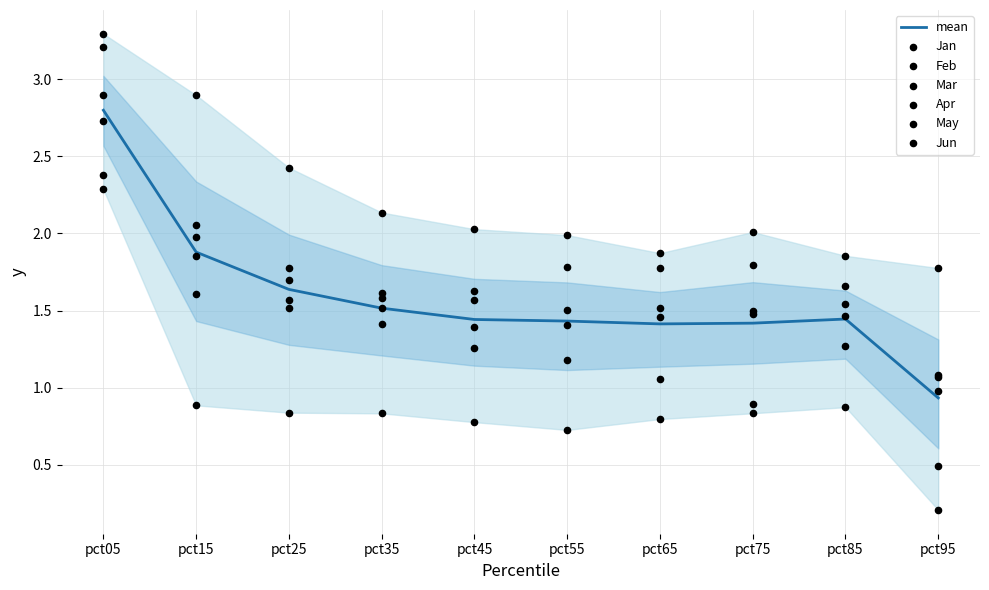

At which label does mean first exceed 1?

pct05